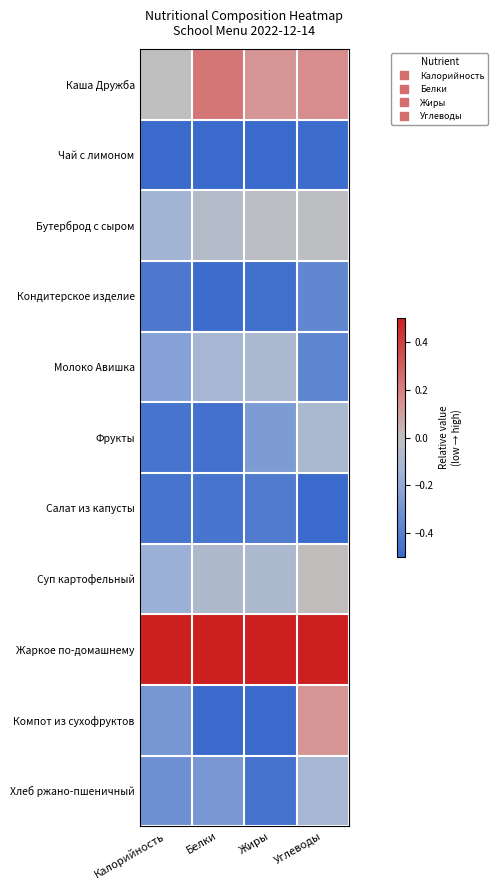

Between Калорийность and Углеводы, which series saw the biggest shift?

Компот из сухофруктов